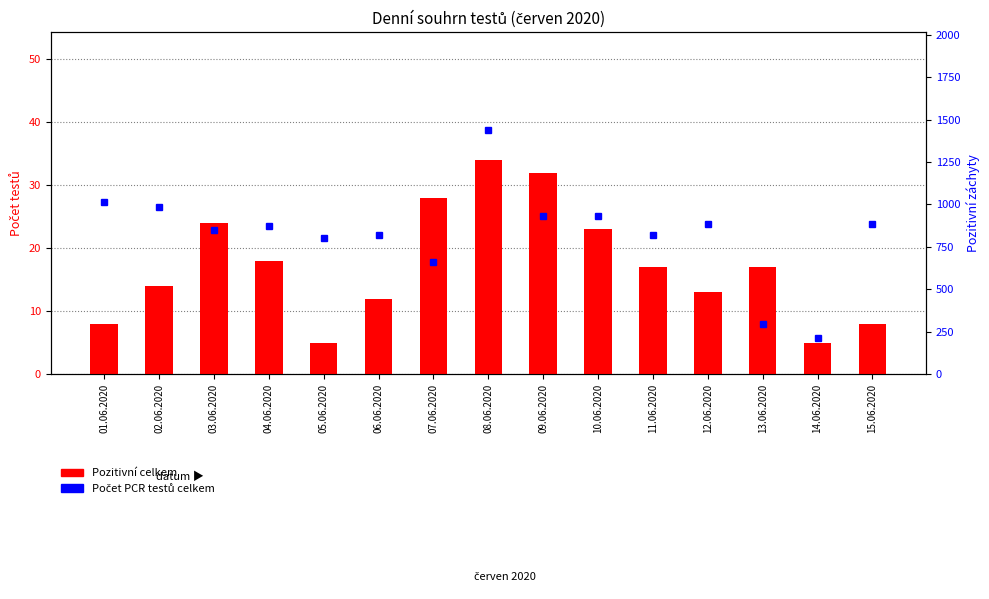

How many values in the Počet PCR testů celkem series exceed 875?

7